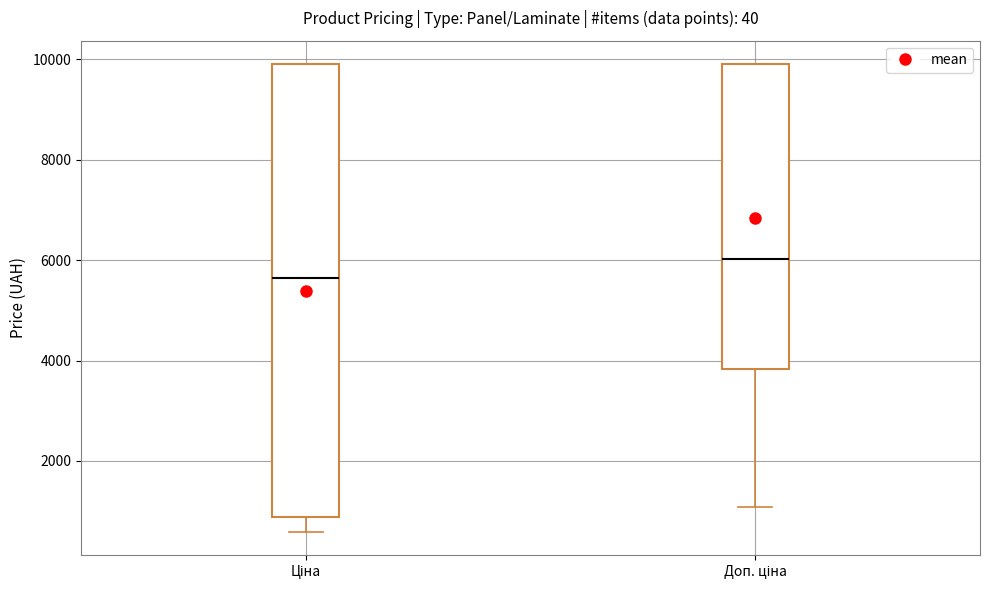

Reading left to right, read every box against the y-axis: the position of its median line, the range the box covers, and the ends of its whiskers. The values are not printed on the chart, so give them approximately, as read against the axis.

Ціна: median 5600, box 800 to 10000, whiskers 600 to 10000
Доп. ціна: median 6000, box 3800 to 10000, whiskers 1000 to 10000